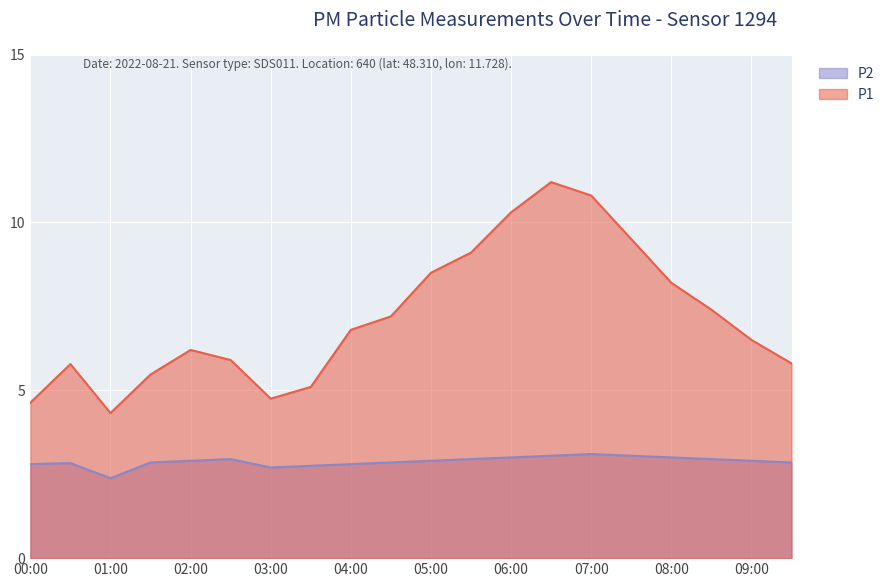

Which series has the largest range (max minus min)?

P1